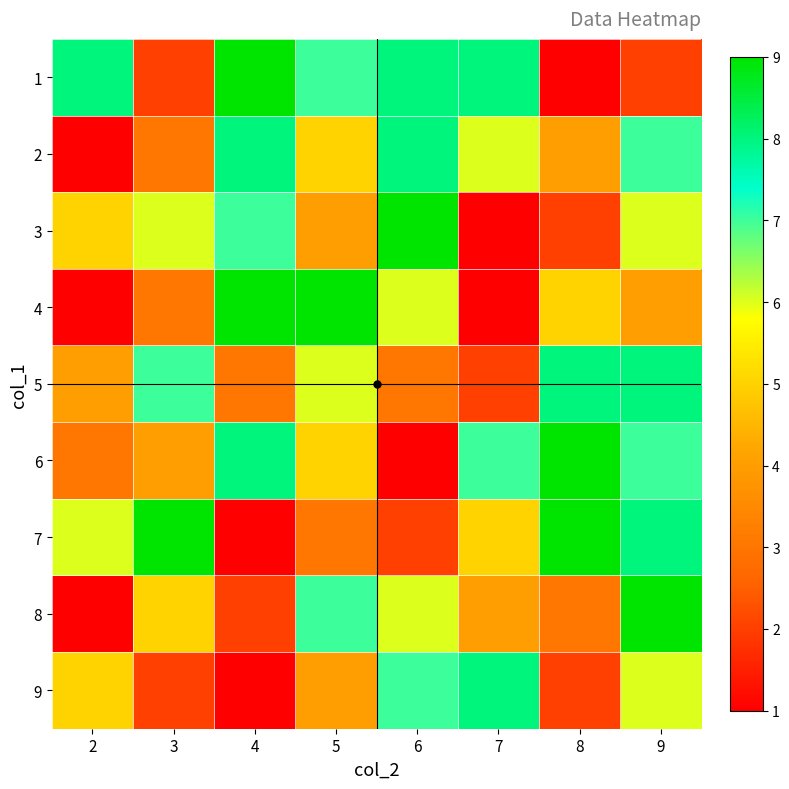

Reading left to right, list all the values displayed in this chart.

1: 2=8	3=2	4=9	5=7	6=8	7=8	8=1	9=2
2: 2=1	3=3	4=8	5=5	6=8	7=6	8=4	9=7
3: 2=5	3=6	4=7	5=4	6=9	7=1	8=2	9=6
4: 2=1	3=3	4=9	5=9	6=6	7=1	8=5	9=4
5: 2=4	3=7	4=3	5=6	6=3	7=2	8=8	9=8
6: 2=3	3=4	4=8	5=5	6=1	7=7	8=9	9=7
7: 2=6	3=9	4=1	5=3	6=2	7=5	8=9	9=8
8: 2=1	3=5	4=2	5=7	6=6	7=4	8=3	9=9
9: 2=5	3=2	4=1	5=4	6=7	7=8	8=2	9=6